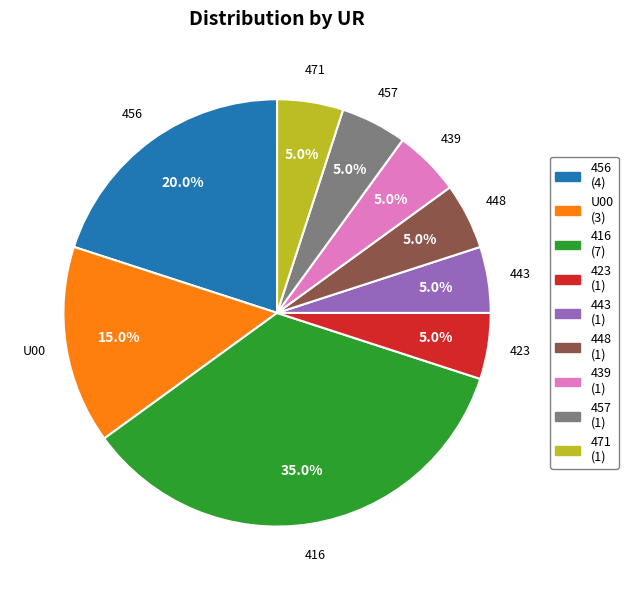

To the nearest percent, what is the combined percentage of 439 and 416?

40%